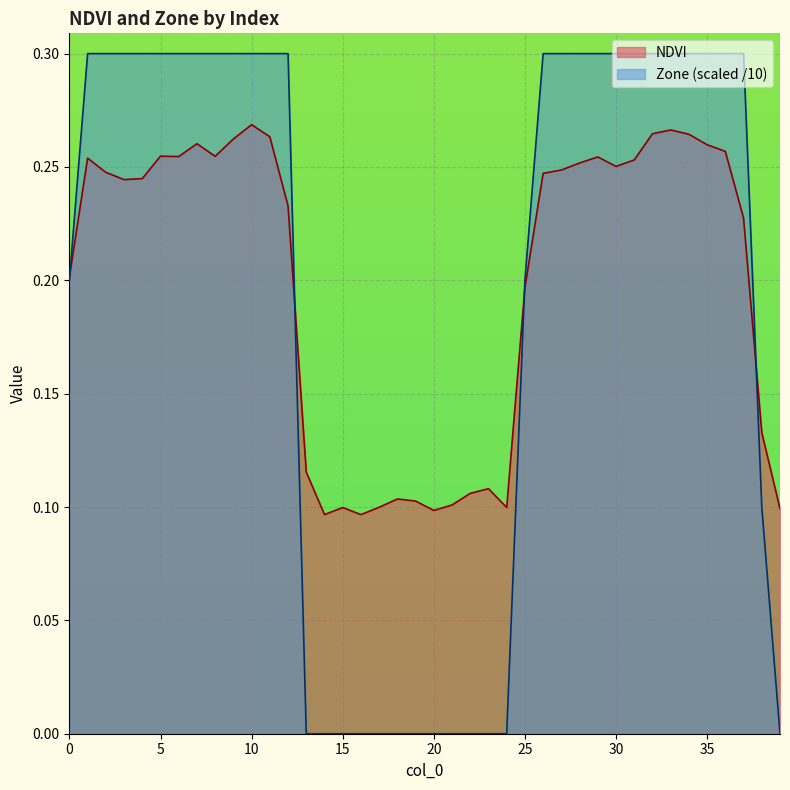

Reading left to right, extract all data points from this chart.

NDVI: 0=0.2	1=0.3	2=0.2	3=0.2	4=0.2	5=0.3	6=0.3	7=0.3	8=0.3	9=0.3	10=0.3	11=0.3	12=0.2	13=0.1	14=0.1	15=0.1	16=0.1	17=0.1	18=0.1	19=0.1	20=0.1	21=0.1	22=0.1	23=0.1	24=0.1	25=0.2	26=0.2	27=0.2	28=0.3	29=0.3	30=0.3	31=0.3	32=0.3	33=0.3	34=0.3	35=0.3	36=0.3	37=0.2	38=0.1	39=0.1
Zone: 0=0.2	1=0.3	2=0.3	3=0.3	4=0.3	5=0.3	6=0.3	7=0.3	8=0.3	9=0.3	10=0.3	11=0.3	12=0.3	13=0.0	14=0.0	15=0.0	16=0.0	17=0.0	18=0.0	19=0.0	20=0.0	21=0.0	22=0.0	23=0.0	24=0.0	25=0.2	26=0.3	27=0.3	28=0.3	29=0.3	30=0.3	31=0.3	32=0.3	33=0.3	34=0.3	35=0.3	36=0.3	37=0.3	38=0.1	39=0.0